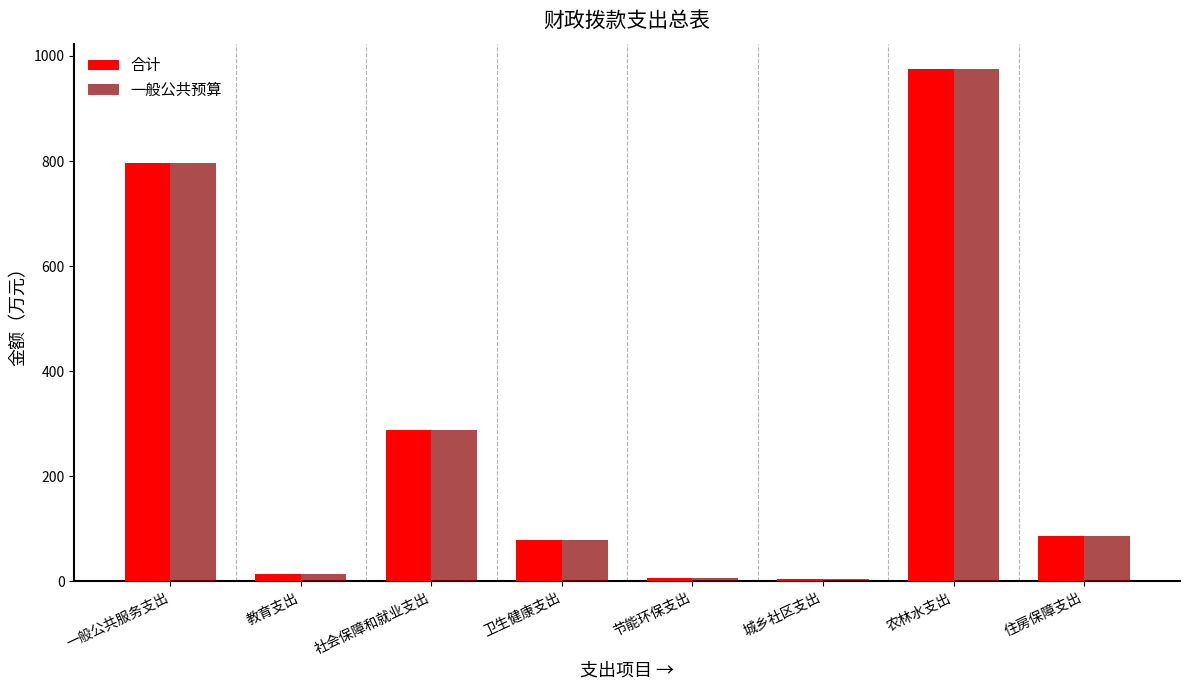

What is the sum of the 合计 values at 农林水支出 and 社会保障和就业支出?

1262.3